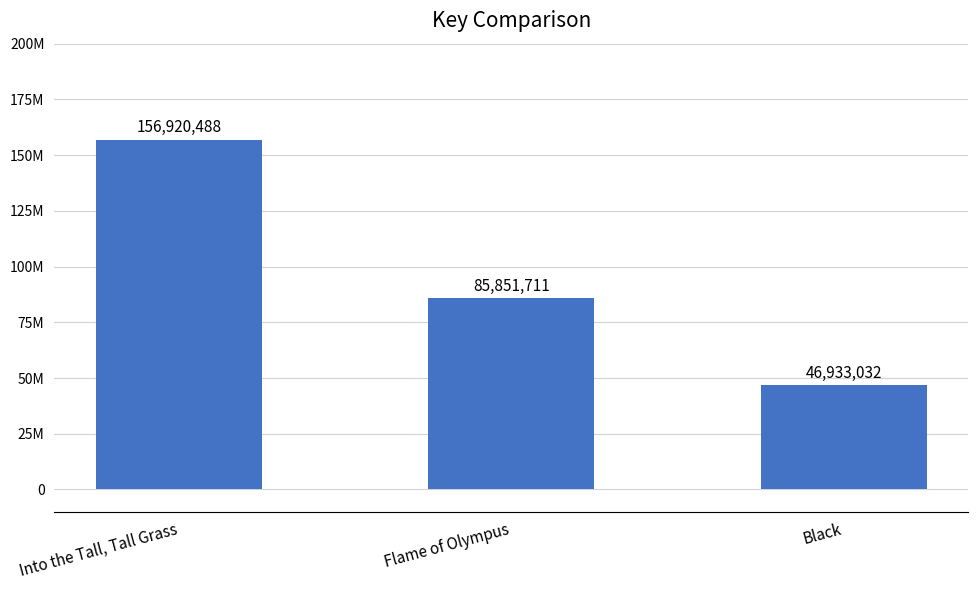

What is the approximate value at Into the Tall, Tall Grass, to the nearest 10?

156920490